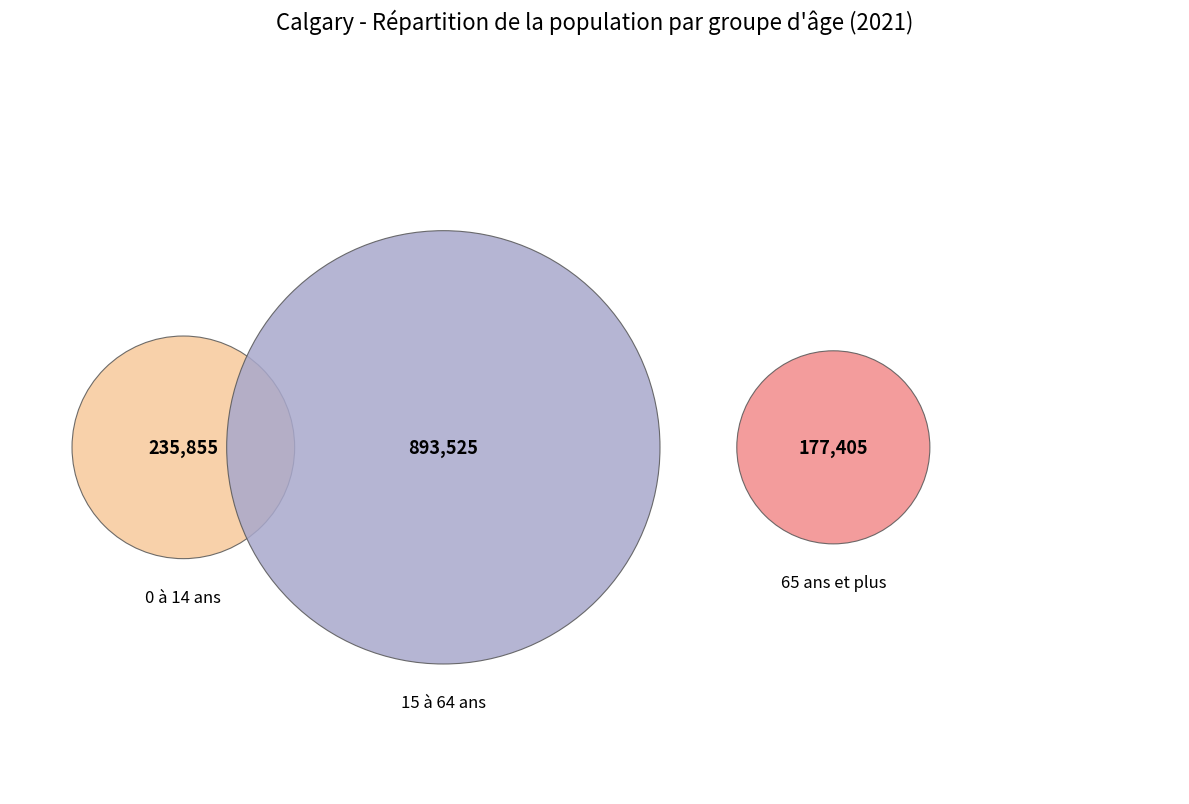

What is the smallest slice in the pie chart?

65 ans et plus